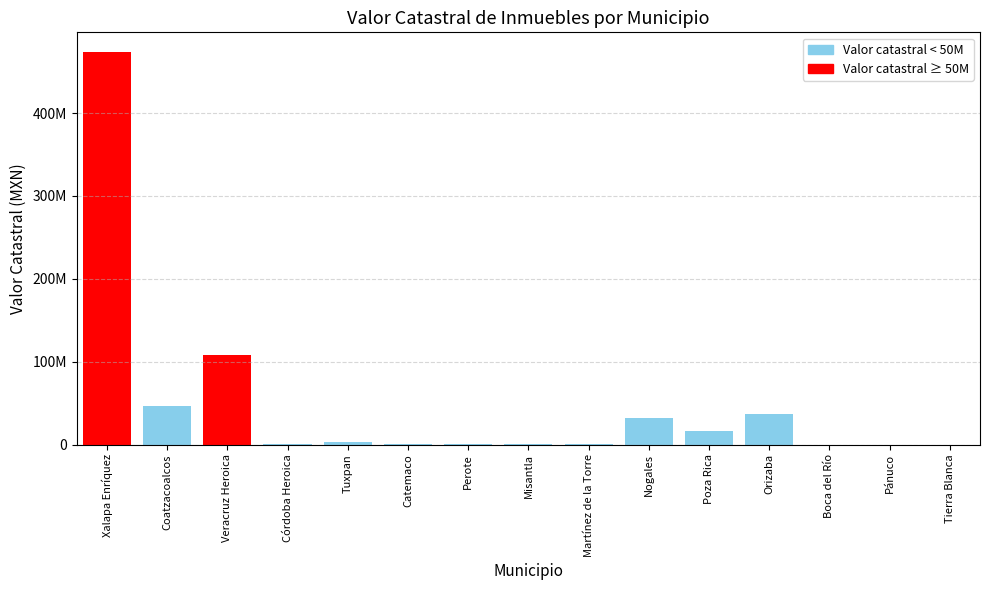

What is the difference between the values at Córdoba Heroica and Veracruz Heroica?

107576831.0